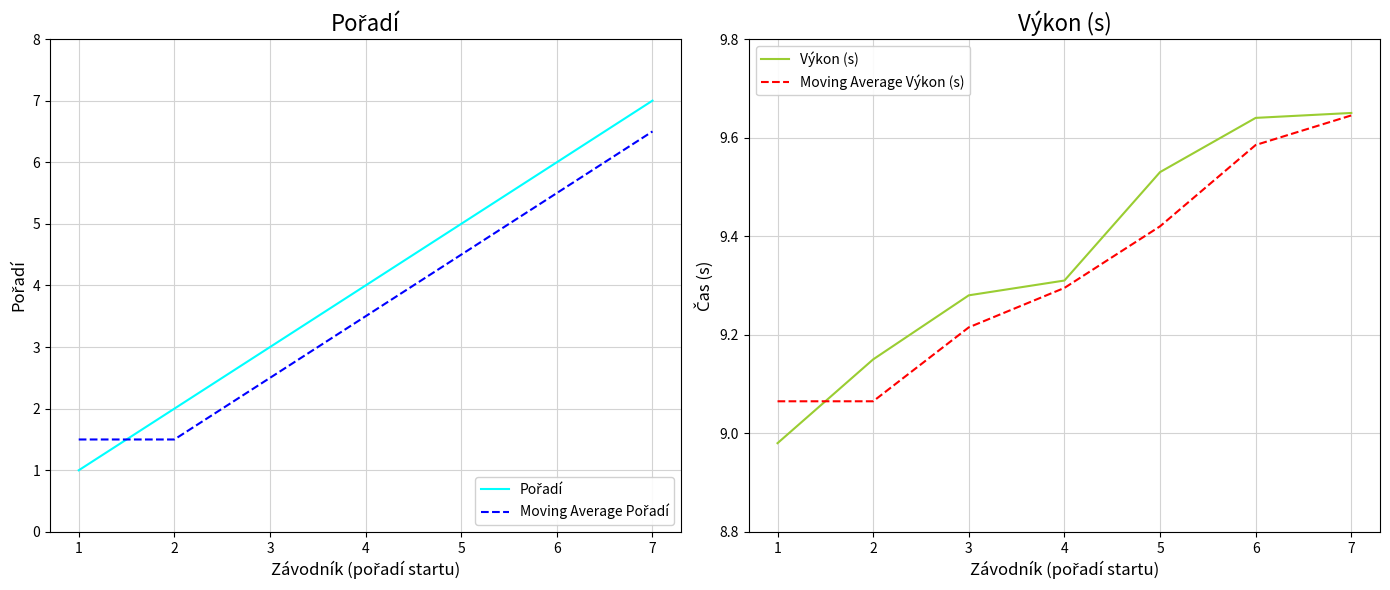

How many Pořadí values are between 2 and 6?

5